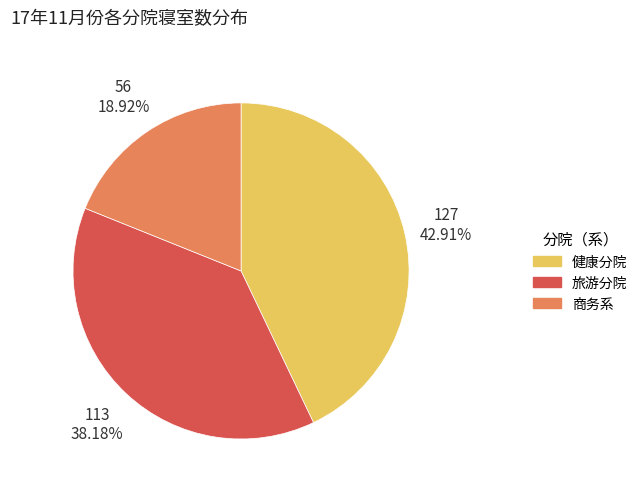

Which category has the biggest portion of the pie?

健康分院